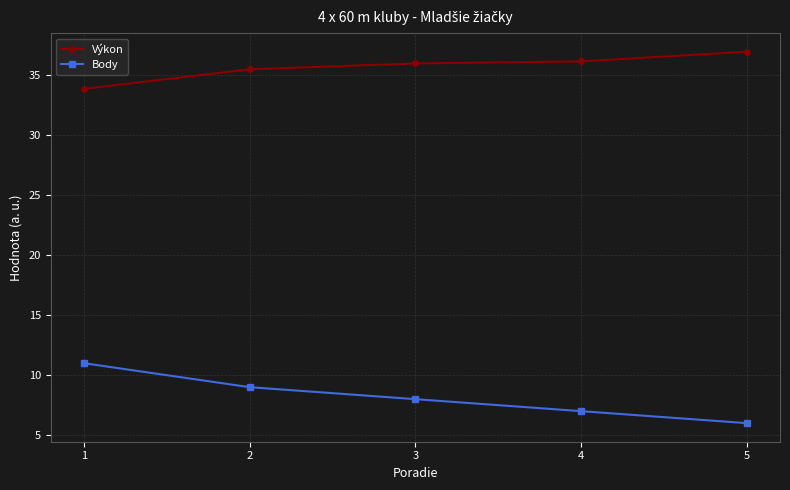

What is the spread (max minus min) of values at 3?

28.0